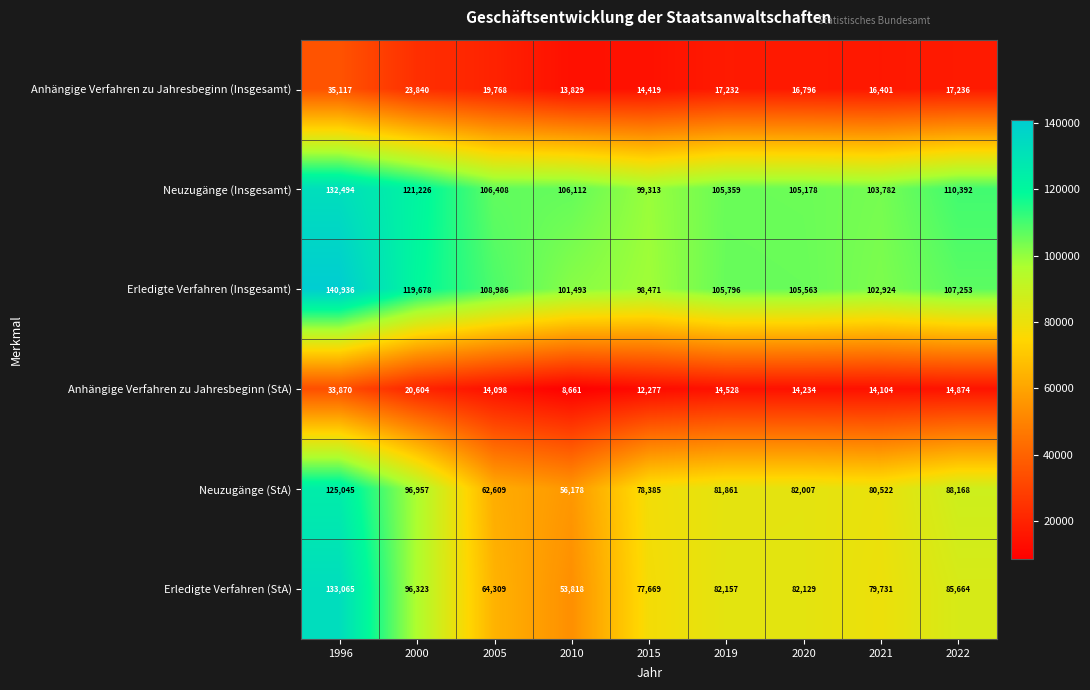

Rank the series by their maximum value, from highest to lowest.

Erledigte Verfahren (Insgesamt), Erledigte Verfahren (StA), Neuzugänge (Insgesamt), Neuzugänge (StA), Anhängige Verfahren zu Jahresbeginn (Insgesamt), Anhängige Verfahren zu Jahresbeginn (StA)